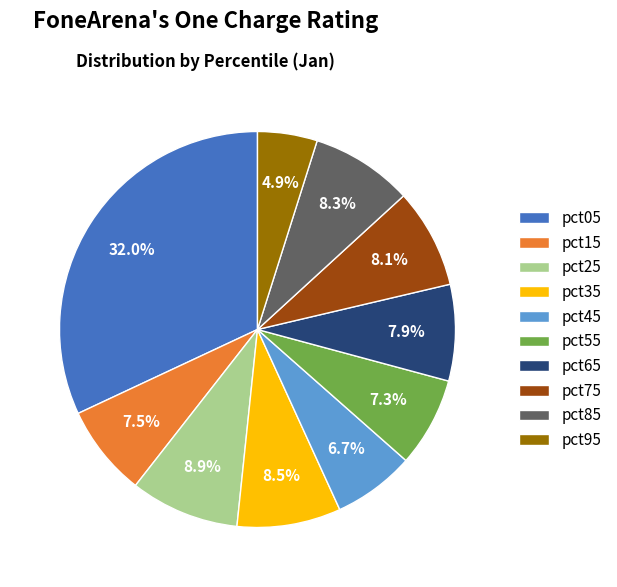

How many slices are in this pie chart?

10